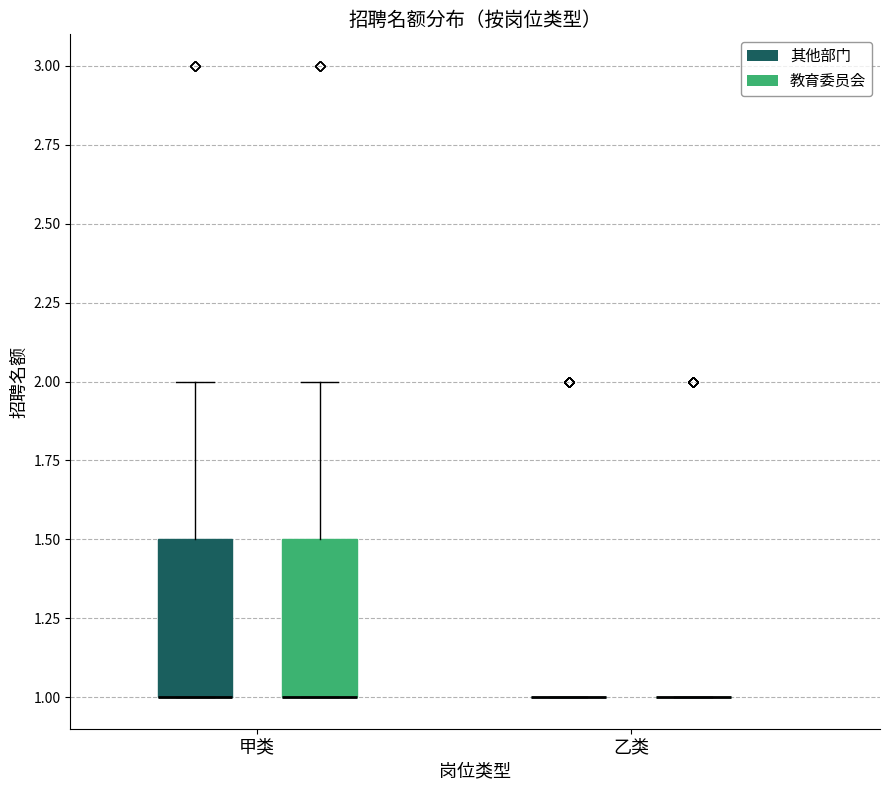

Reading left to right, transcribe this box plot: for each box, give where its median line is, the range the box spans, and where its two whiskers end, as read against the y-axis. The values are not printed on the chart, so give them approximately, as read against the axis.

甲类 (其他部门): median 1.0 (drawn on the box's lower edge), box 1.0 to 1.5, whiskers 1.0 to 2.0
甲类 (教育委员会): median 1.0 (drawn on the box's lower edge), box 1.0 to 1.5, whiskers 1.0 to 2.0
乙类 (其他部门): box collapsed to a line at 1.0, whiskers 1.0 to 1.0
乙类 (教育委员会): box collapsed to a line at 1.0, whiskers 1.0 to 1.0